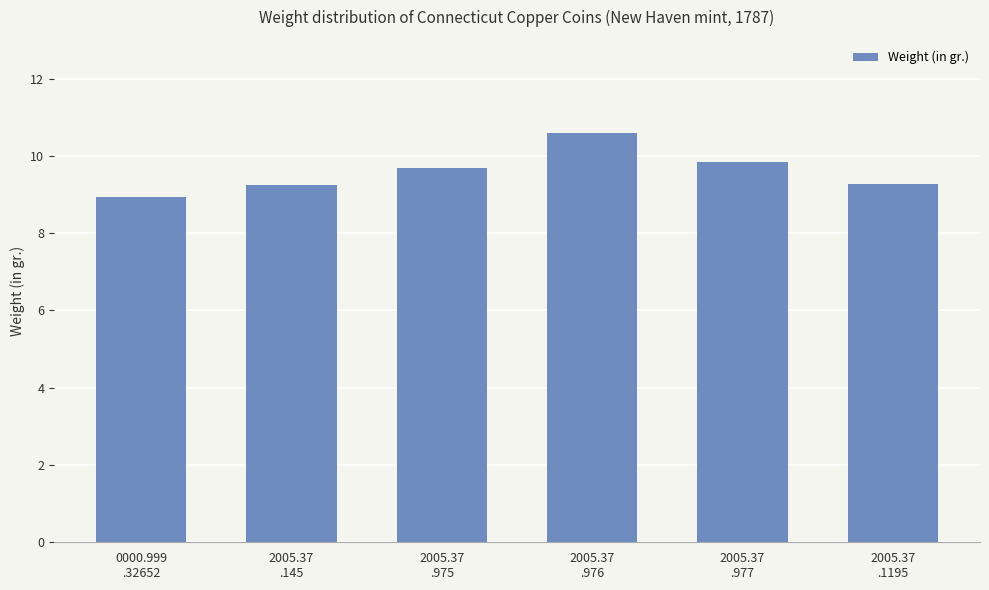

Between 2005.37
.976 and 2005.37
.975, which is larger?

2005.37
.976